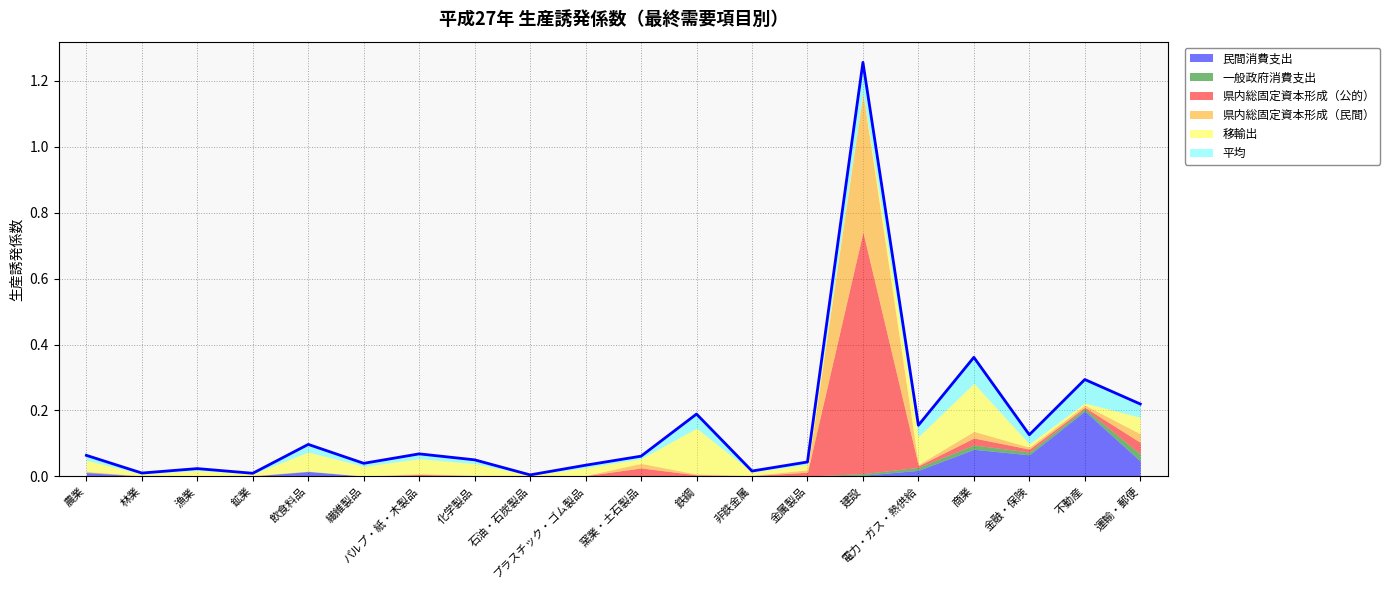

What is the total value across all series at 商業?

0.4